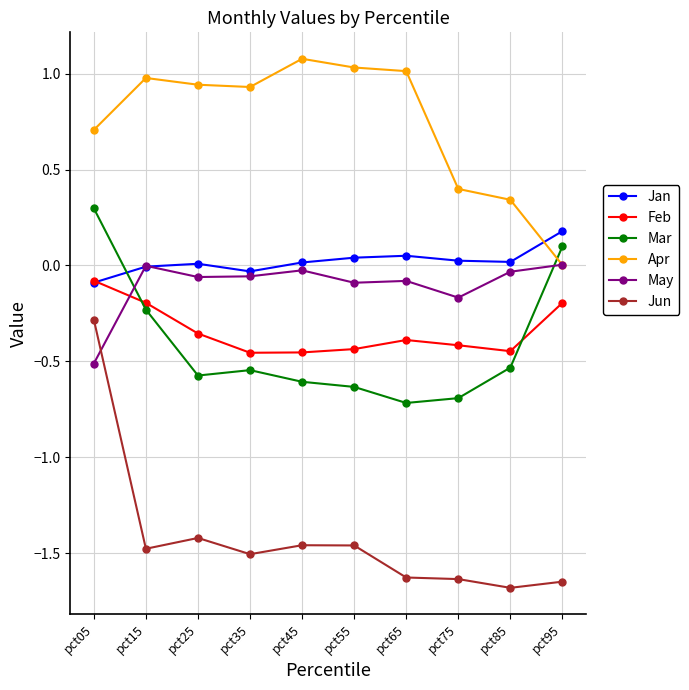

True or false: Jun and Mar cross at least once.

False